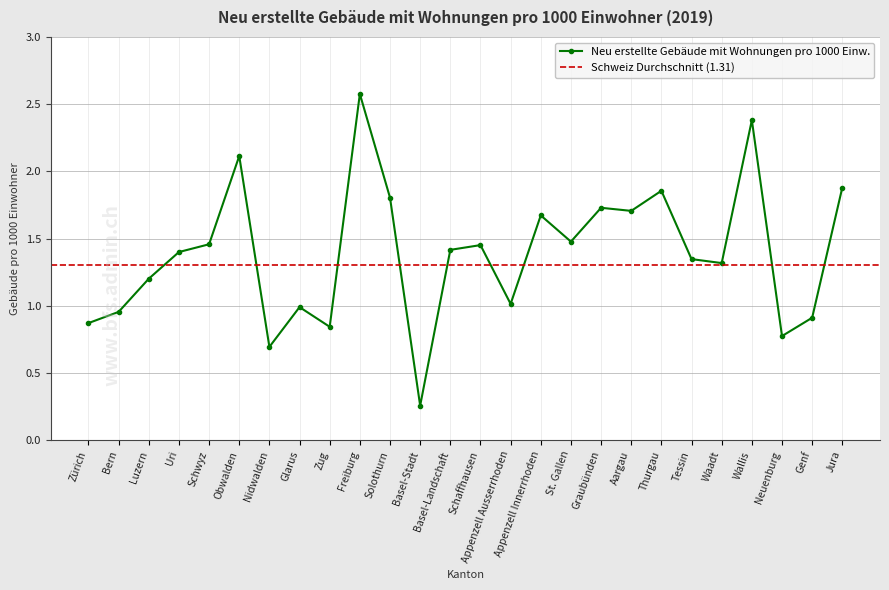

What is the ratio of the value at Uri to the value at Aargau?

0.8